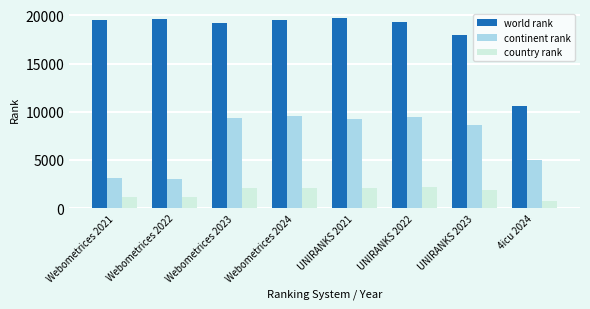

At which label is country rank closest to 1501?

UNIRANKS 2023